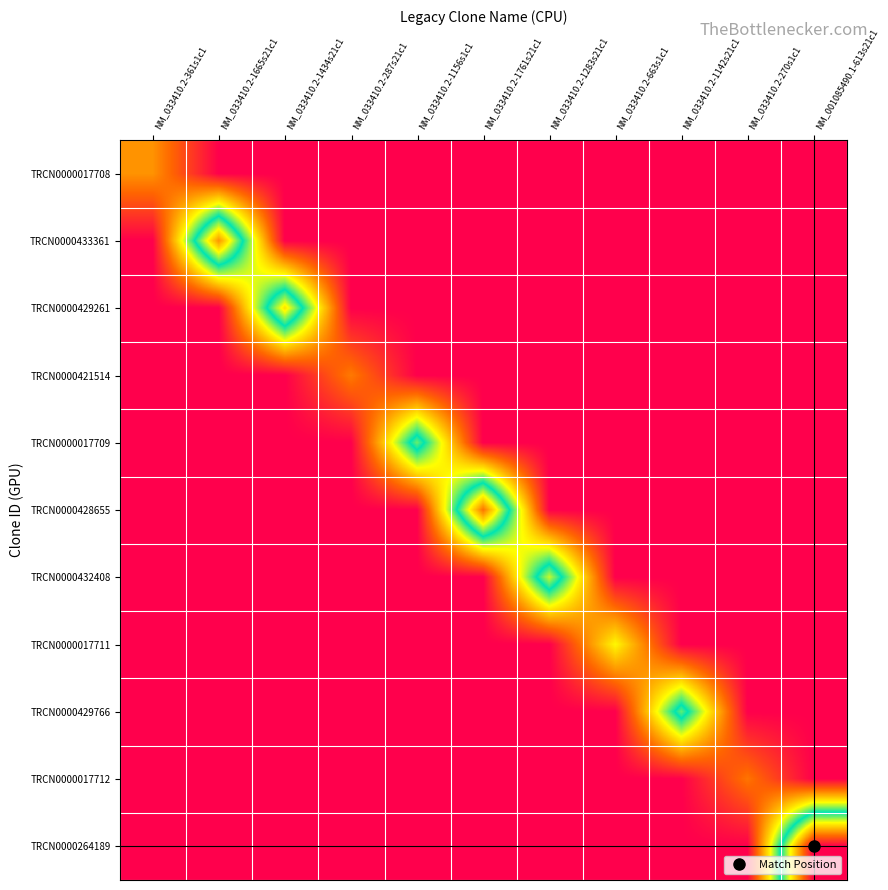

Which label corresponds to the largest value in the chart?

NM_001085490.1-613s21c1